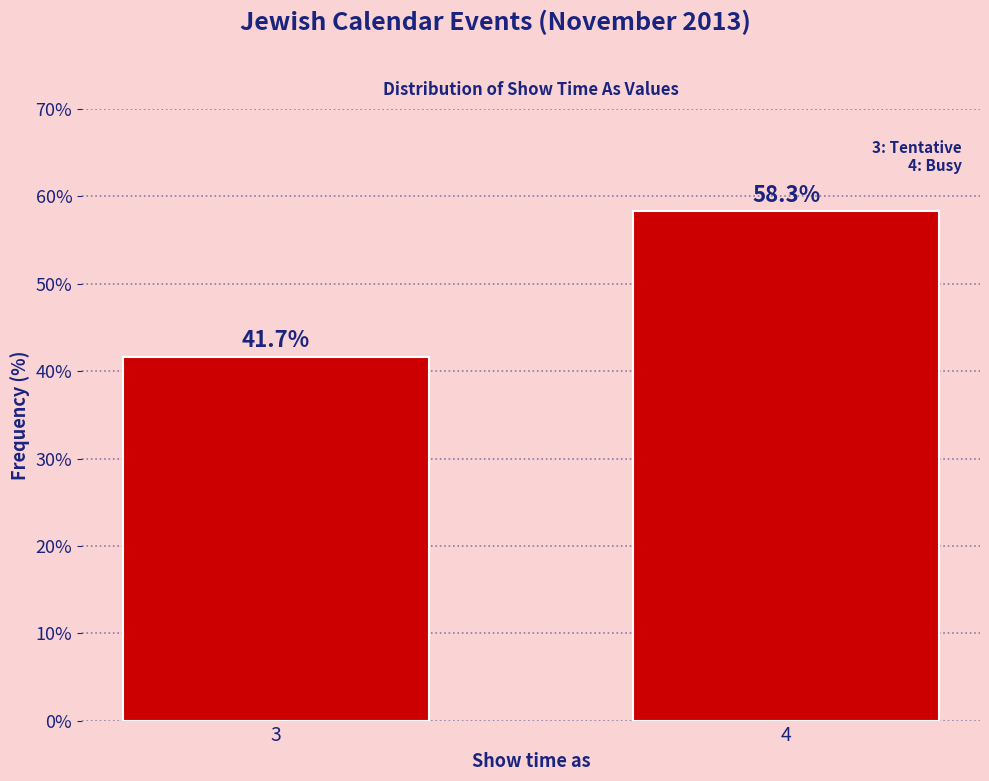

Reading left to right, what are all the values shown in this chart?

3=41.7	4=58.3